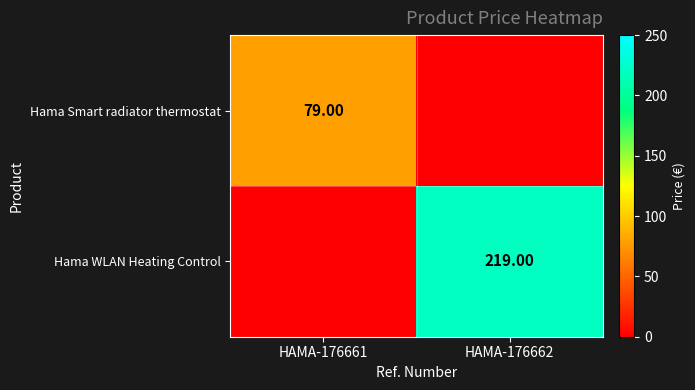

What is the difference between the Hama Smart radiator thermostat values at HAMA-176661 and HAMA-176662?

79.0